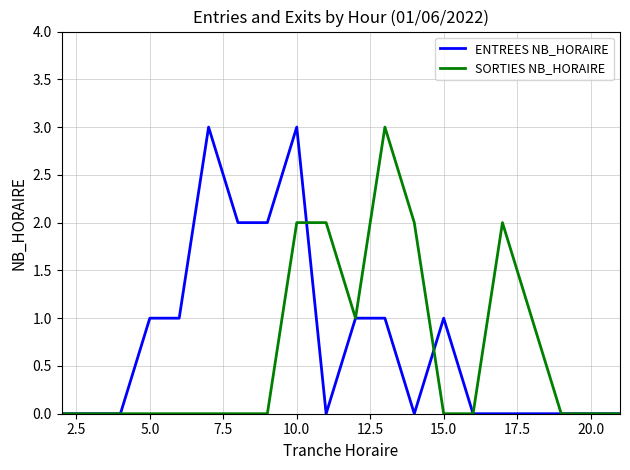

What is the sum of all ENTREES NB_HORAIRE values?

15